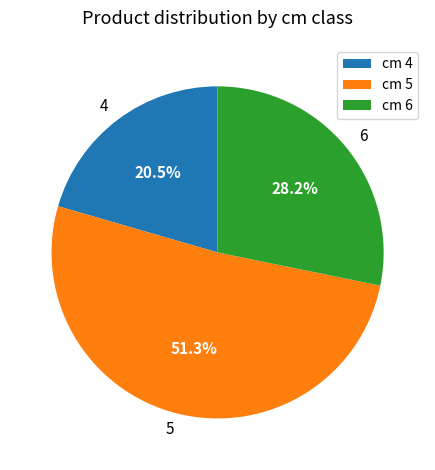

How many segments does this pie chart have?

3